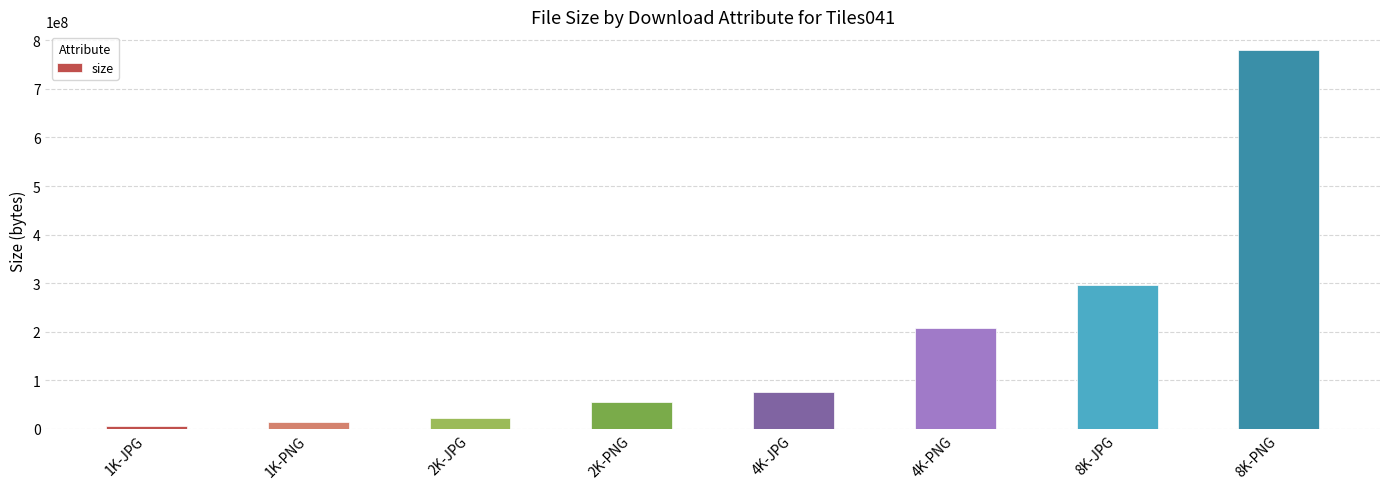

Rank the categories by value from highest to lowest.

8K-PNG, 8K-JPG, 4K-PNG, 4K-JPG, 2K-PNG, 2K-JPG, 1K-PNG, 1K-JPG